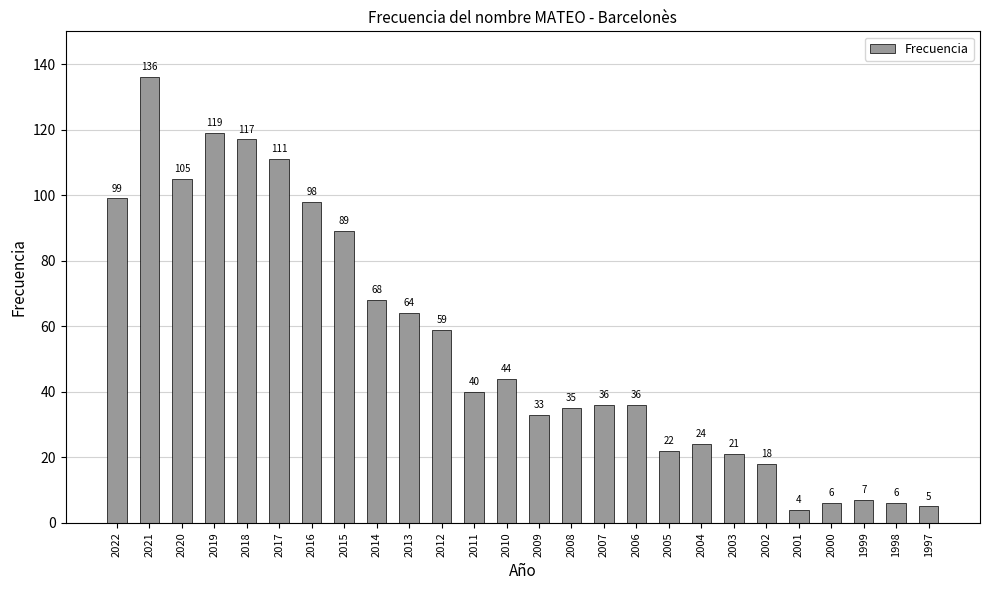

Reading right to left, transcribe all the data shown in this chart.

1997=5	1998=6	1999=7	2000=6	2001=4	2002=18	2003=21	2004=24	2005=22	2006=36	2007=36	2008=35	2009=33	2010=44	2011=40	2012=59	2013=64	2014=68	2015=89	2016=98	2017=111	2018=117	2019=119	2020=105	2021=136	2022=99